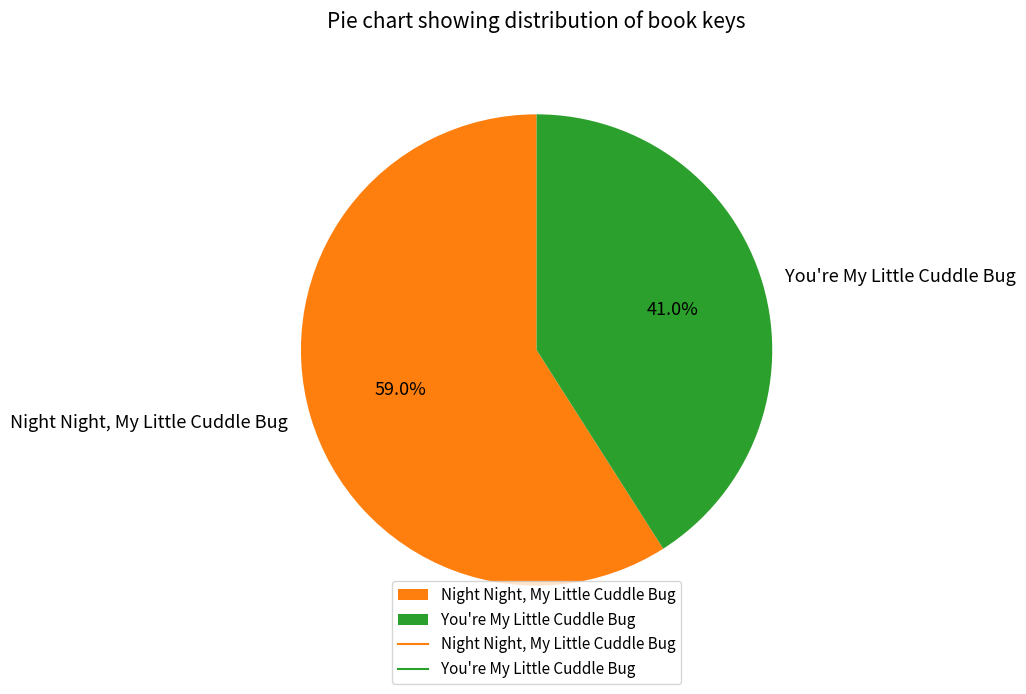

How many segments does this pie chart have?

2